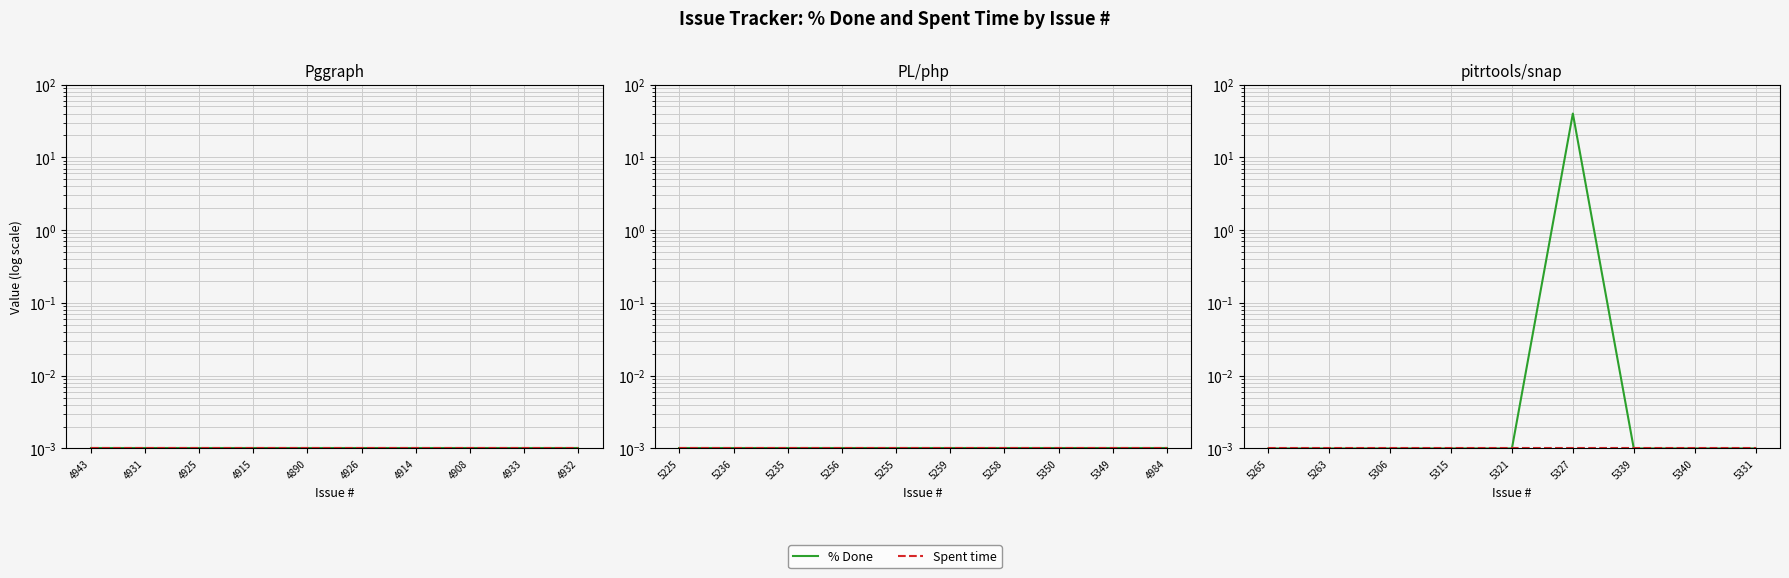

Which series has the widest spread of values?

% Done